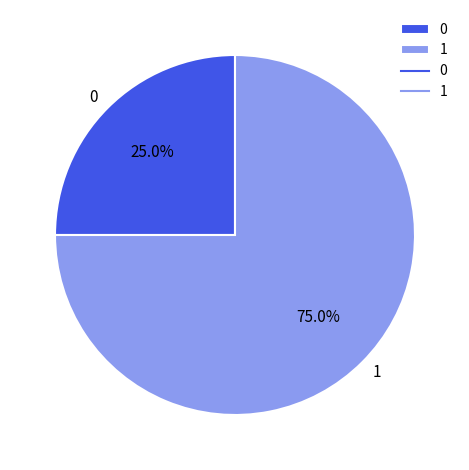

What portion of the pie excludes 0?

75.0%